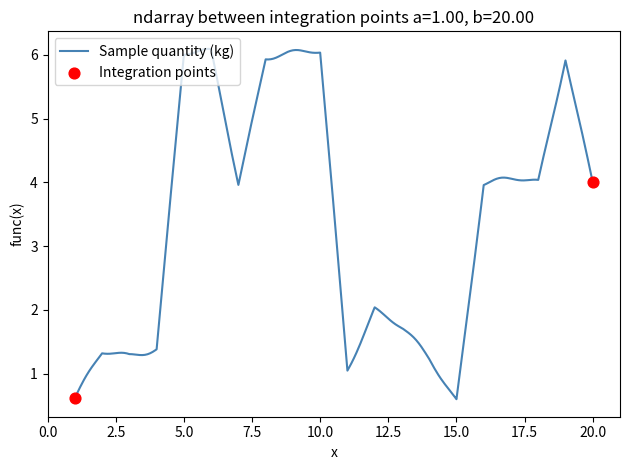

What is the difference between the maximum and minimum values?

5.5